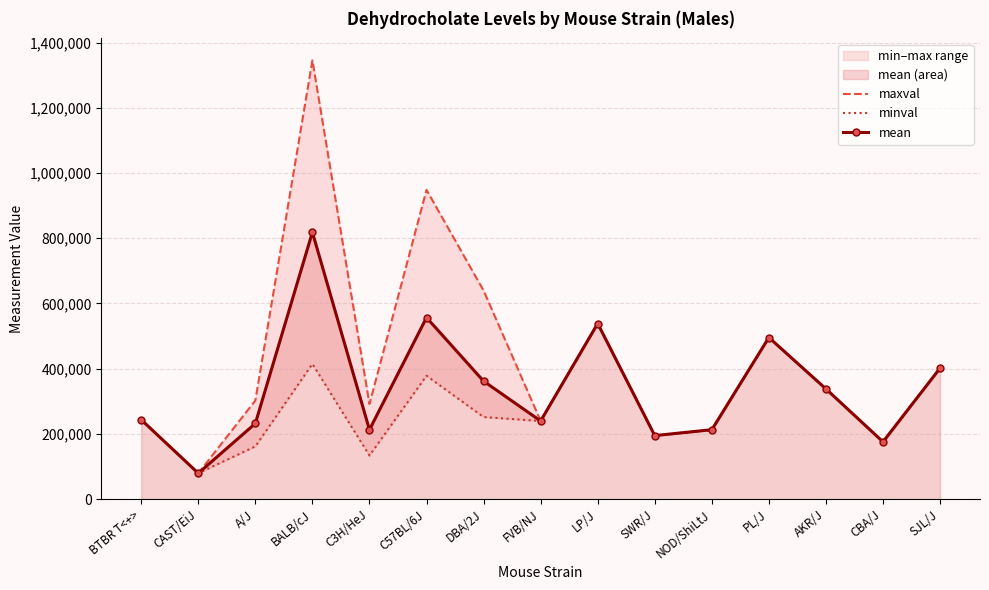

True or false: mean has a value of 538510 at LP/J.

True